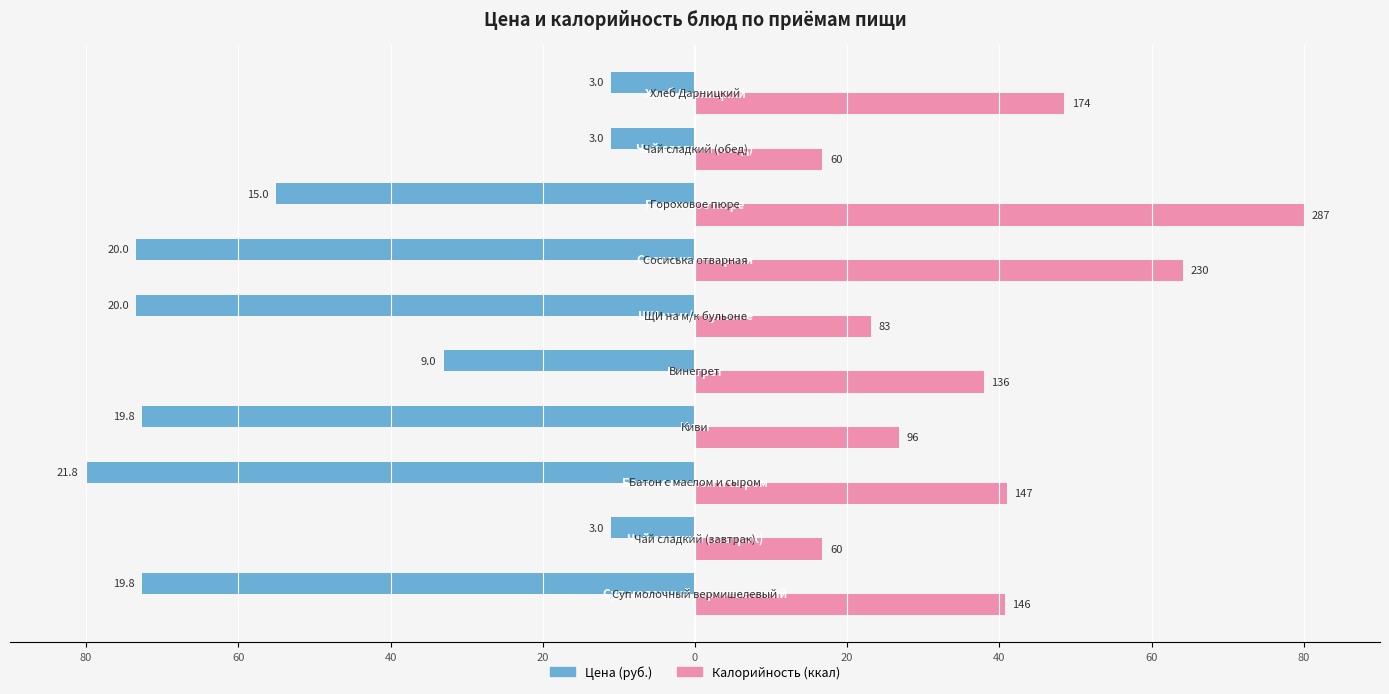

What are all the series names shown in the legend?

Цена (руб.), Калорийность (ккал)